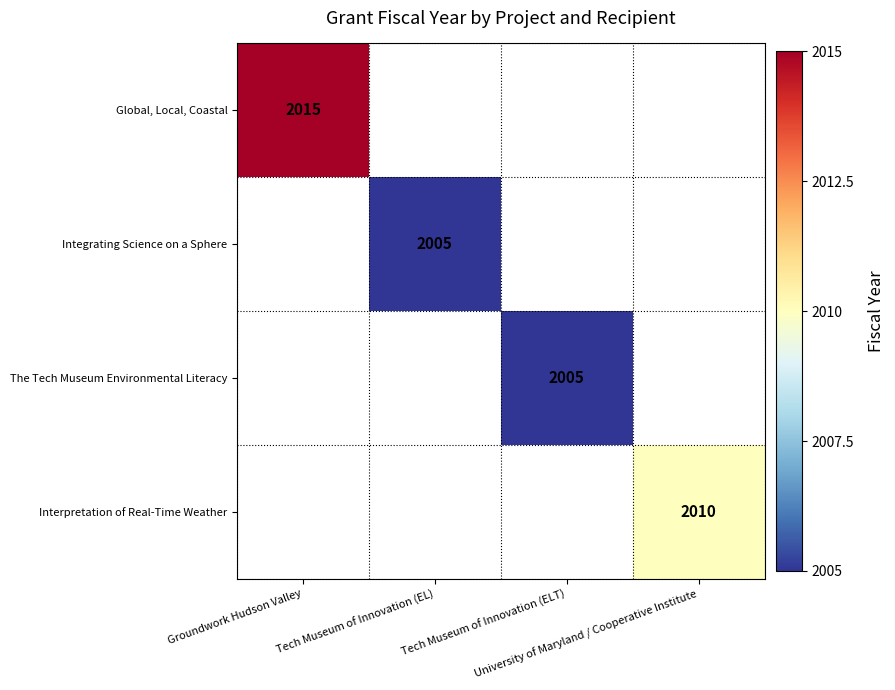

Rank the categories by Global, Local, Coastal value from lowest to highest.

Groundwork Hudson Valley, Tech Museum of Innovation (EL), Tech Museum of Innovation (ELT), University of Maryland / Cooperative Institute